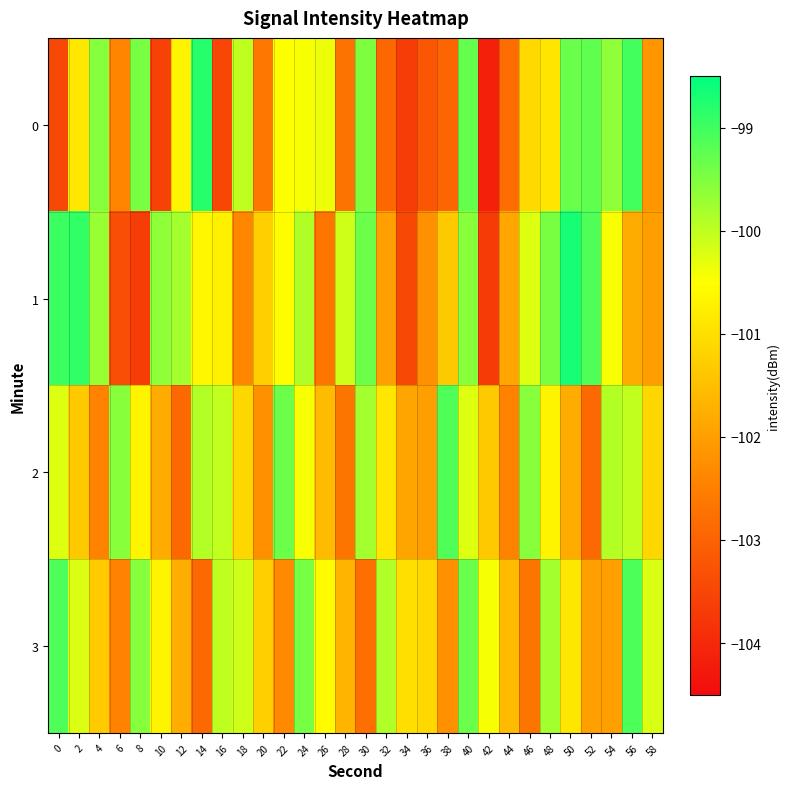

At how many categories does at least one series exceed -99?

4